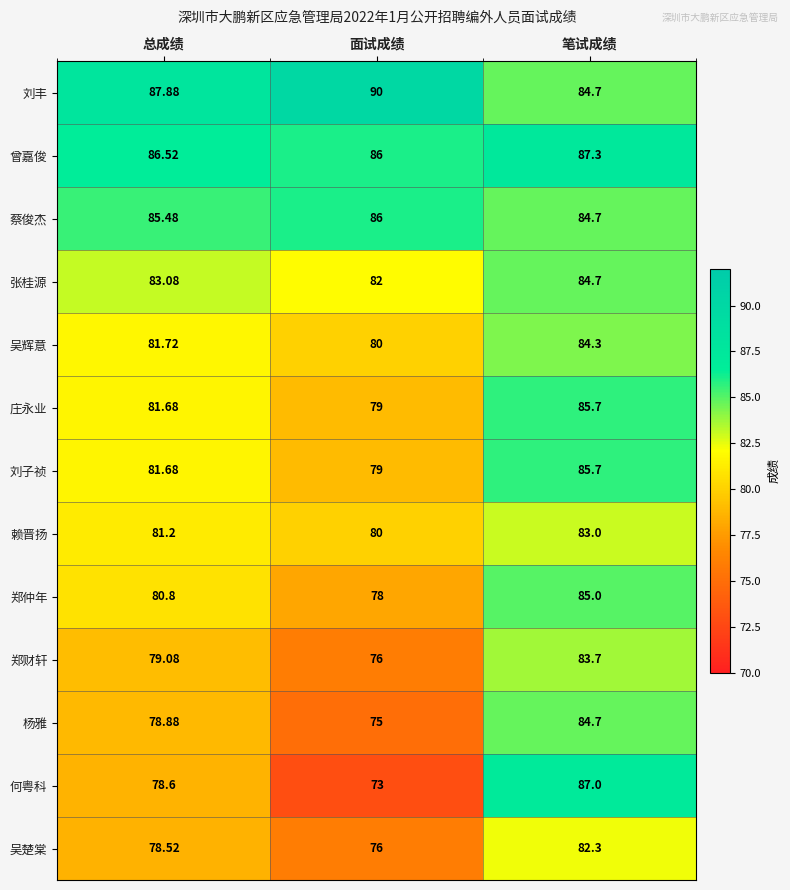

Which category has the lowest value in the 郑财轩 series?

面试成绩